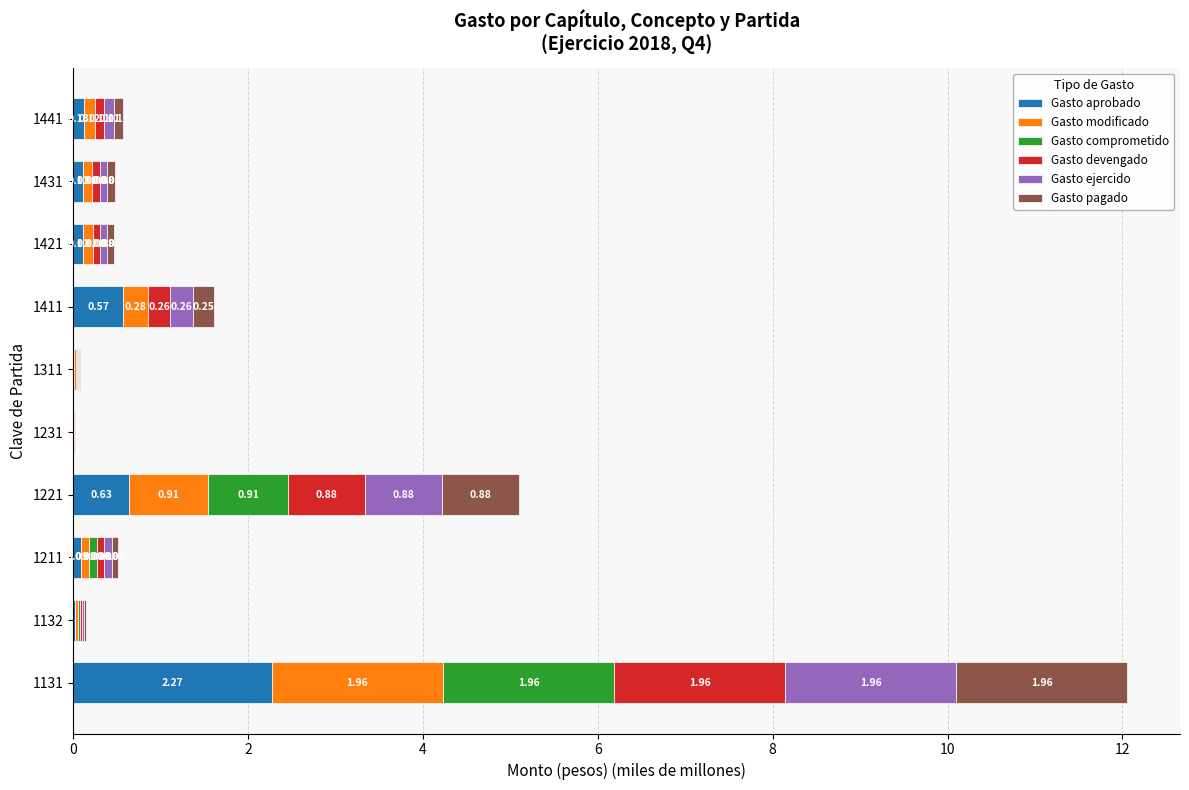

What is the total value across all series at 1221?

5.1